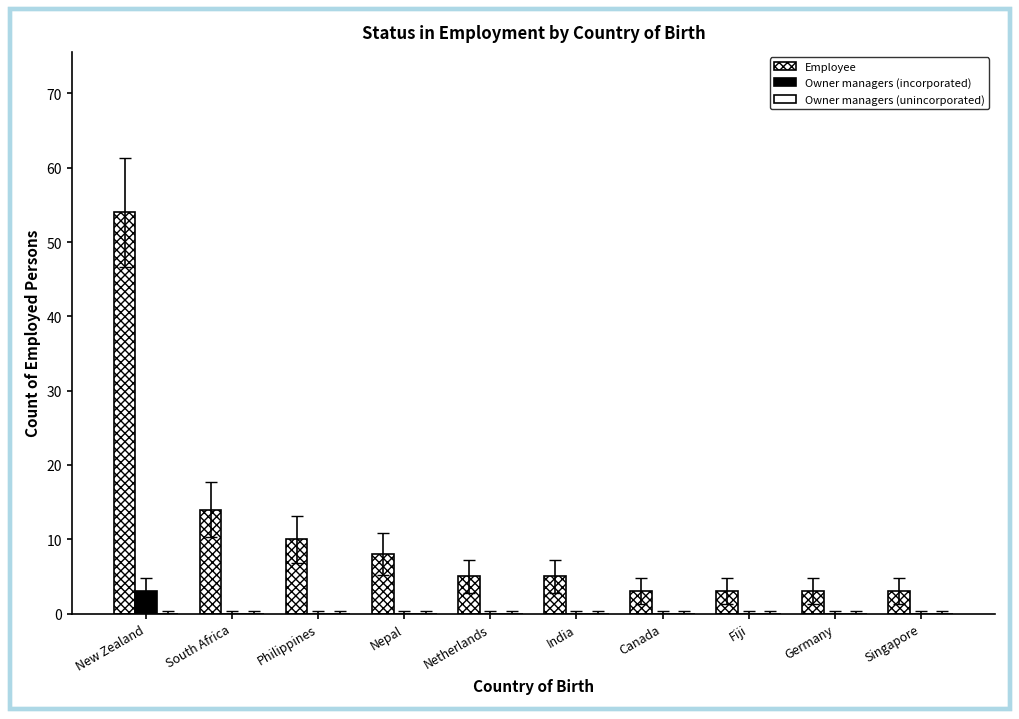

Which series has the largest total across all categories?

Employee